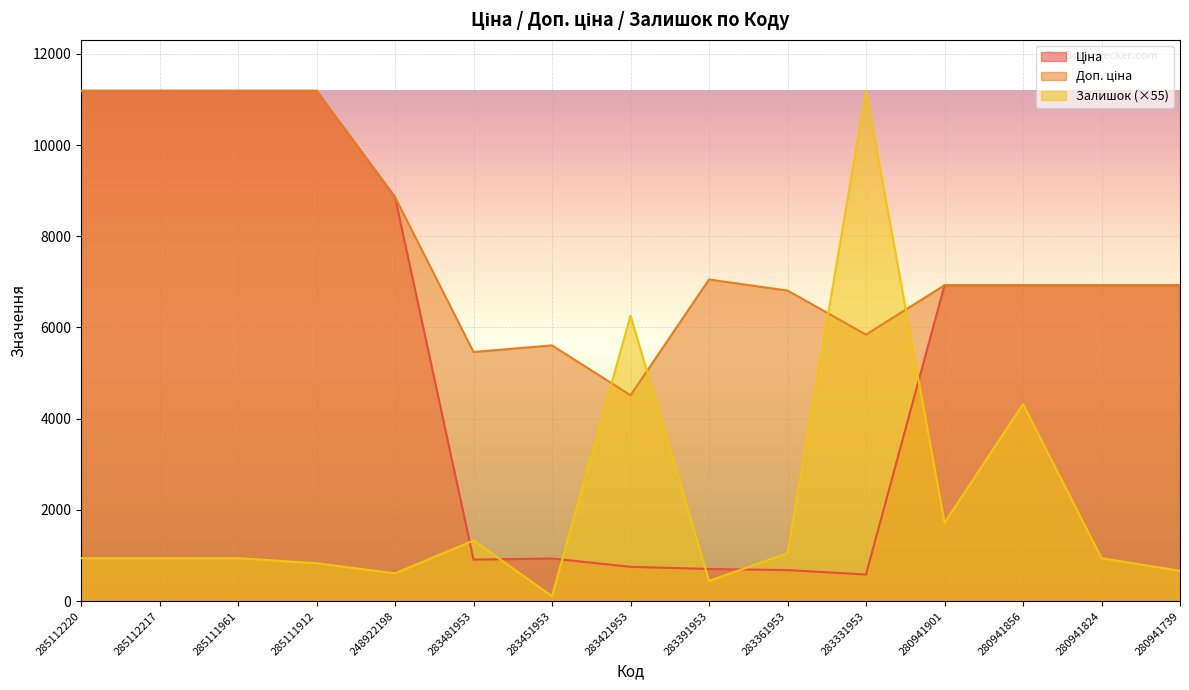

What is the lowest value of the Ціна series?

584.4